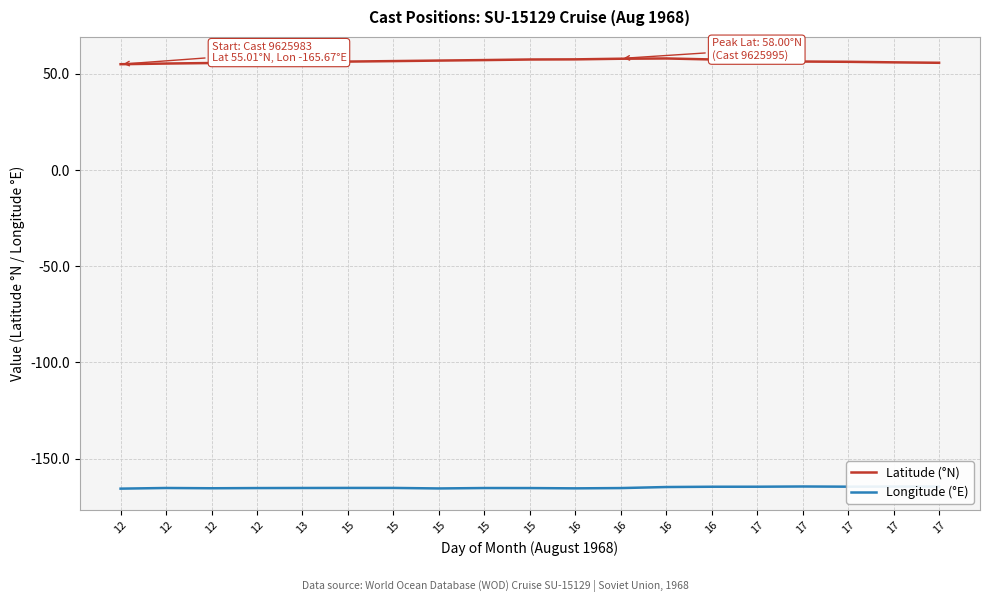

Is this an area chart (filled region under the line)?

No